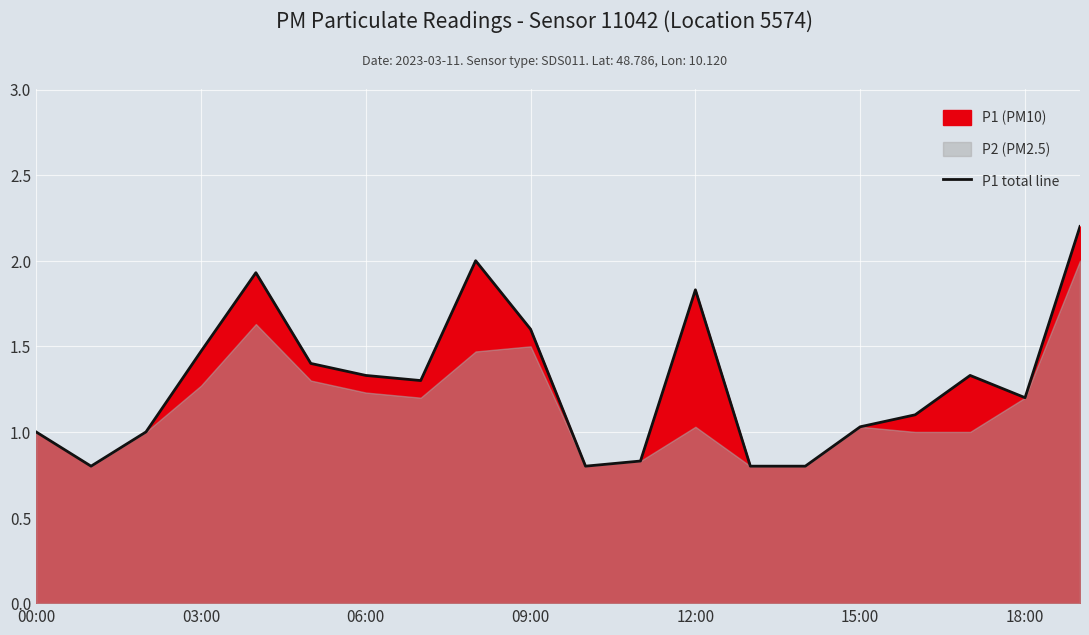

What is the greatest value displayed?

2.2